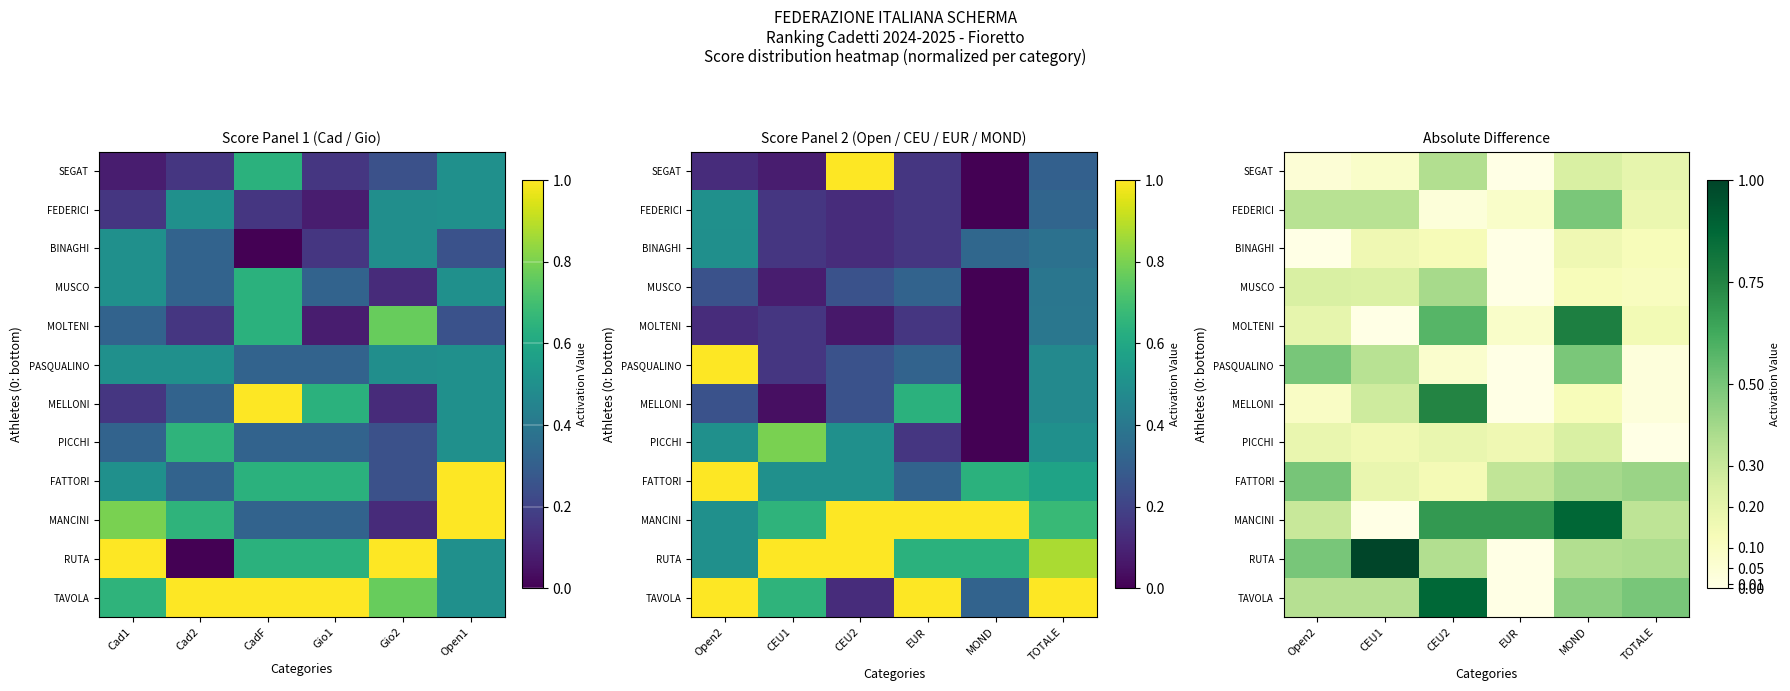

Which has a higher value, Open1 or Cad1?

Open1